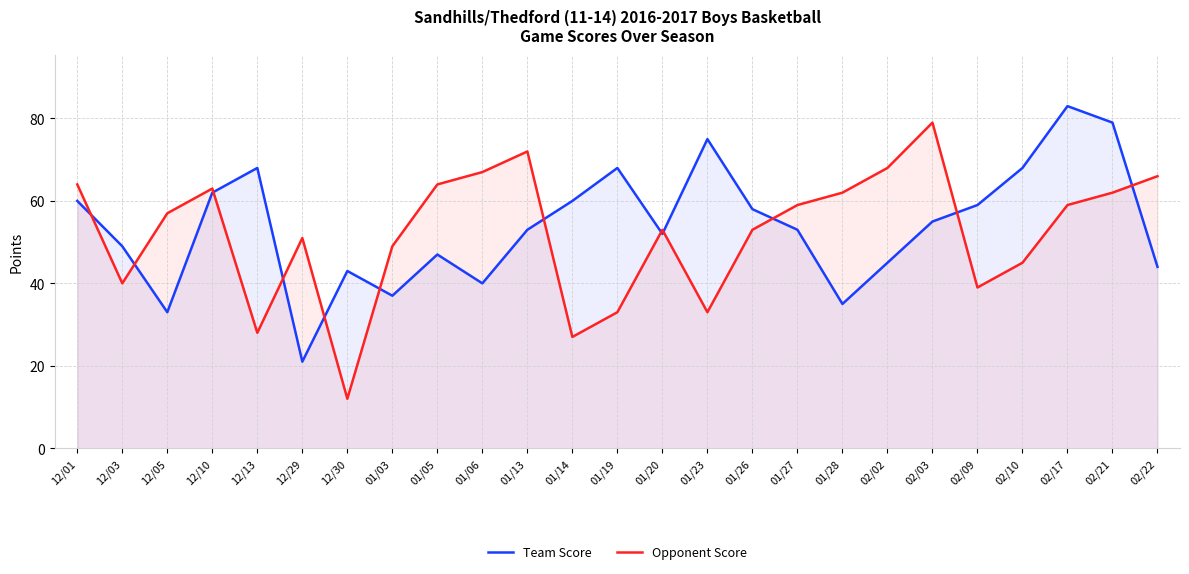

Which series has the largest total across all categories?

Team Score